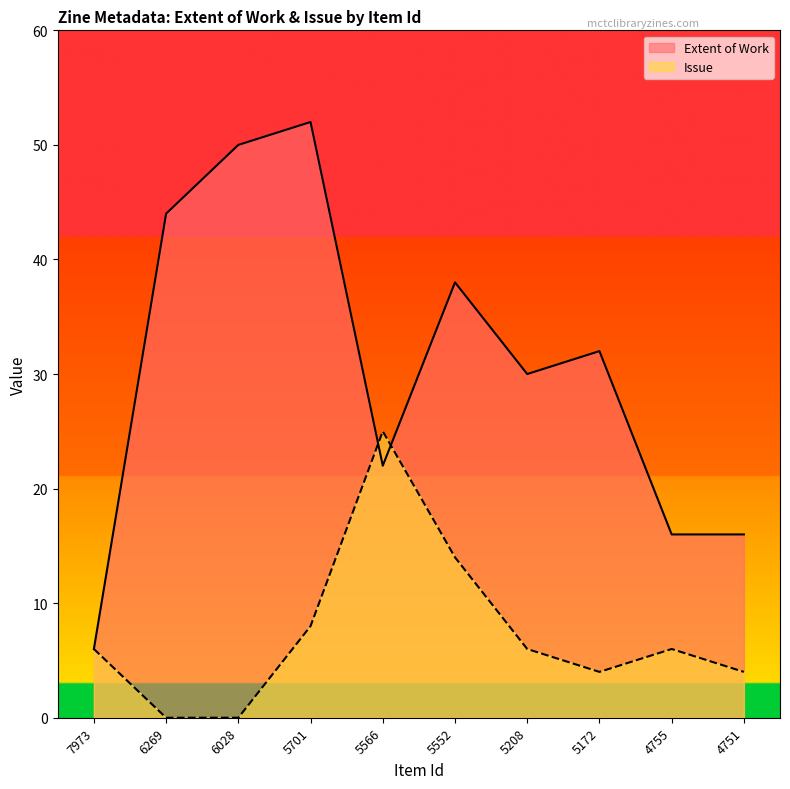

True or false: Issue and Extent of Work cross at least once.

True